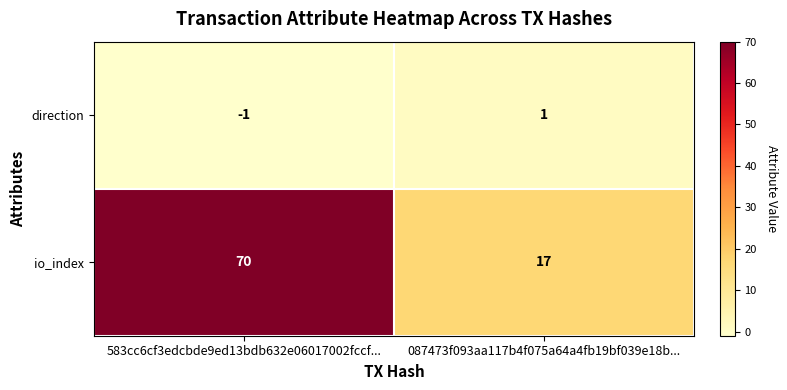

At which category does the chart reach its minimum across all series?

583cc6cf3edcbde9ed13bdb632e06017002fccf...